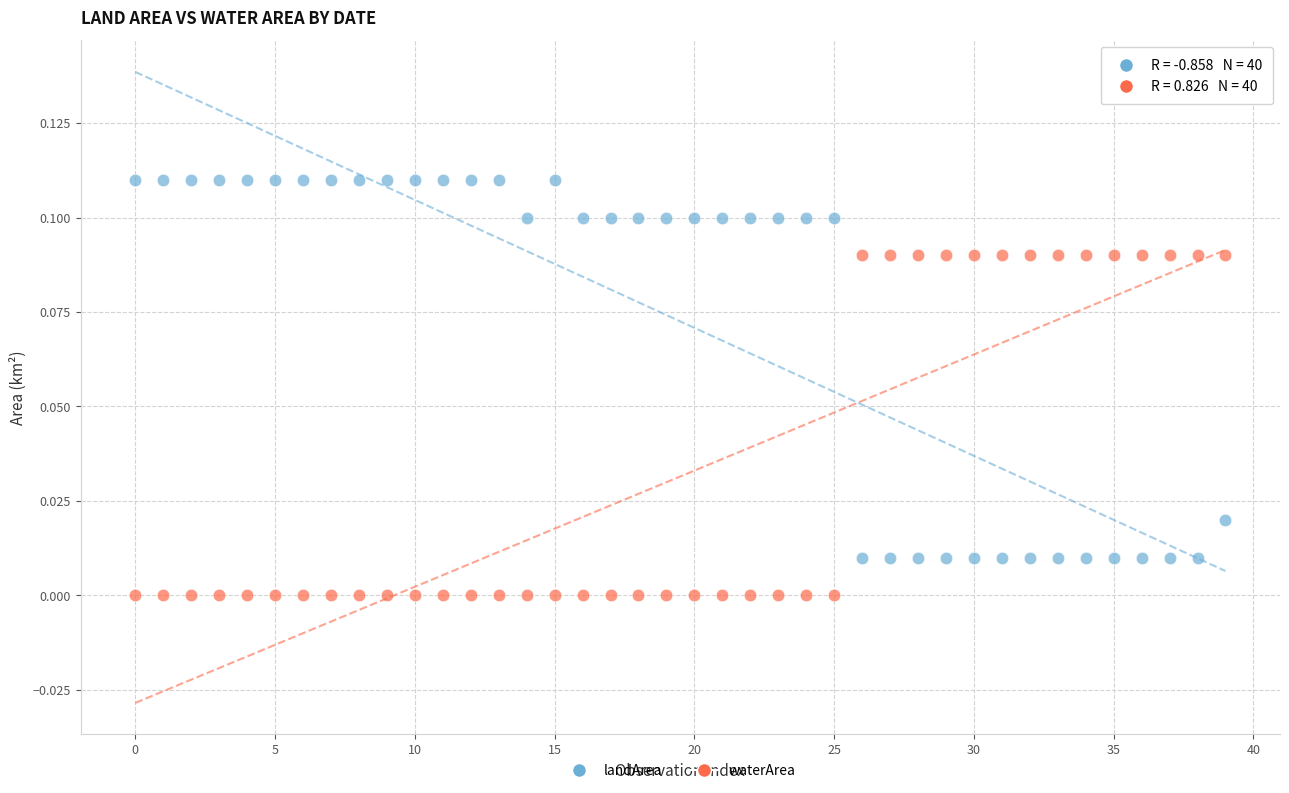

Which series has the widest spread of Y values?

landArea